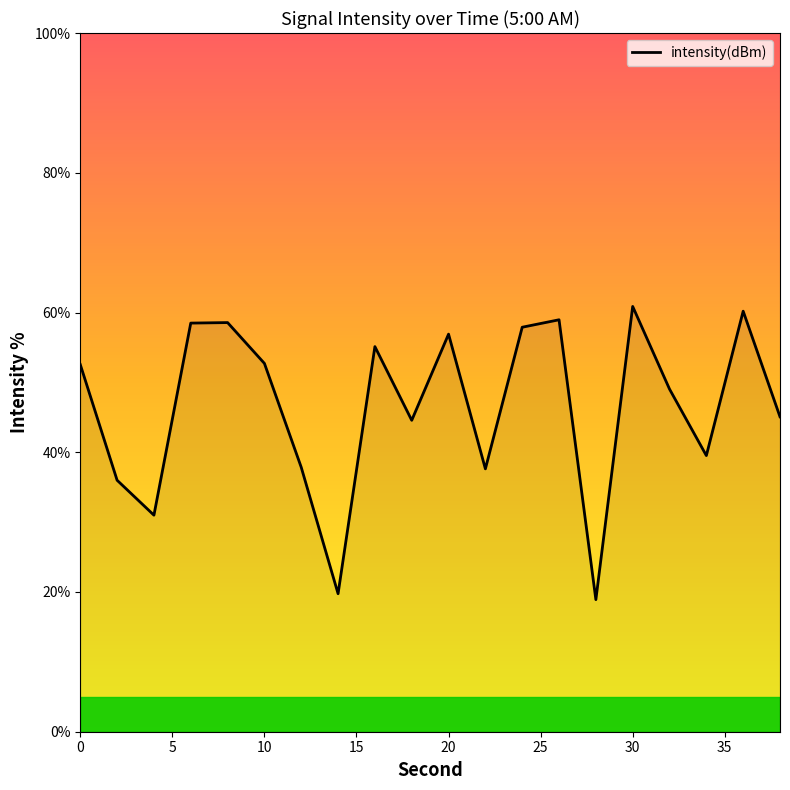

How many categories are shown in the chart?

20